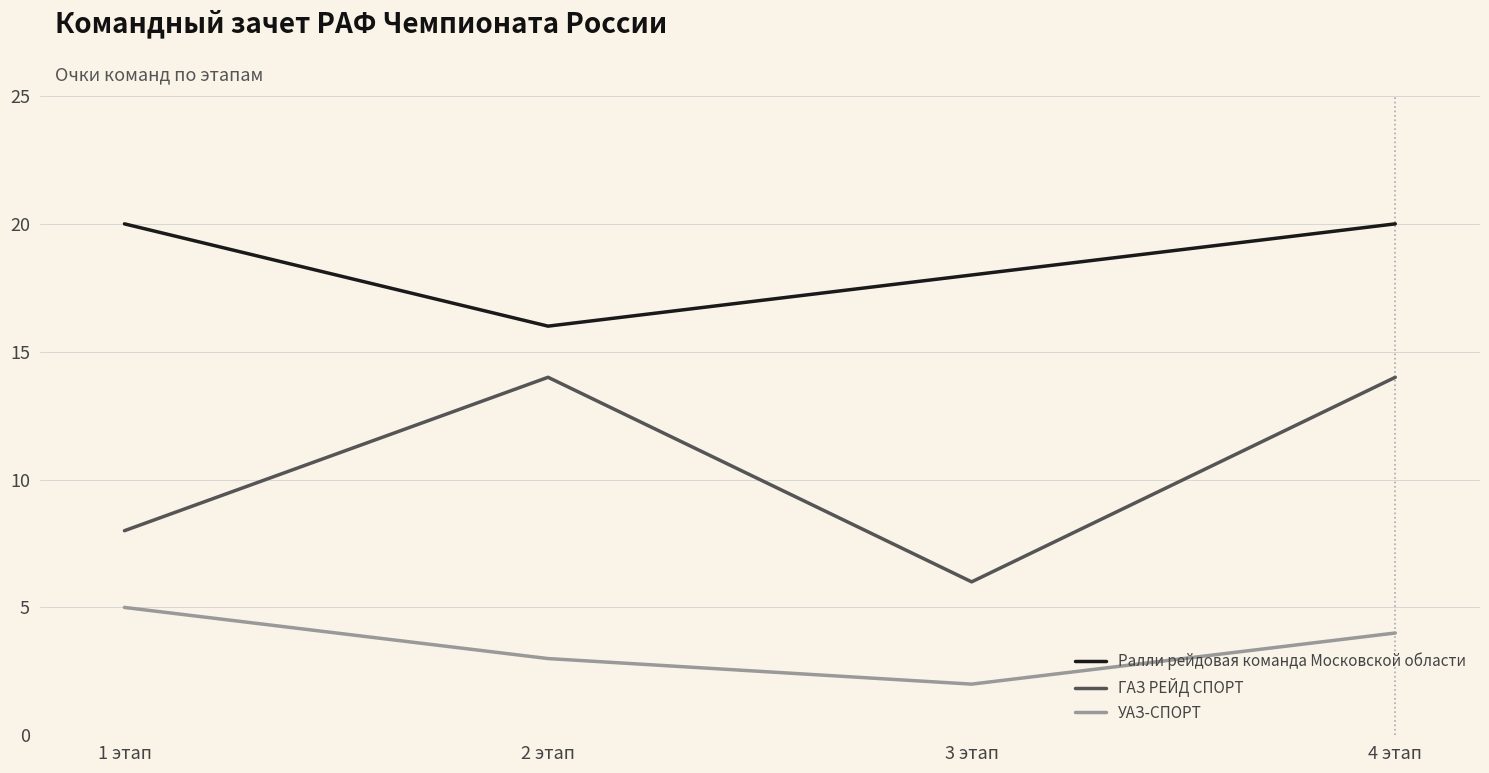

Reading left to right, extract all data points from this chart.

Ралли рейдовая команда Московской области: 1 этап=20	2 этап=16	3 этап=18	4 этап=20
ГАЗ РЕЙД СПОРТ: 1 этап=8	2 этап=14	3 этап=6	4 этап=14
УАЗ-СПОРТ: 1 этап=5	2 этап=3	3 этап=2	4 этап=4